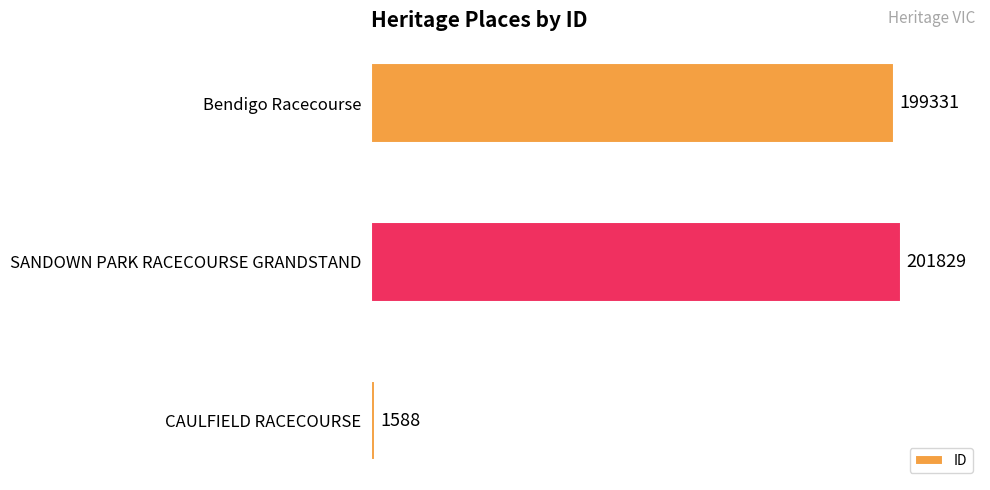

How many distinct data groups are displayed?

1